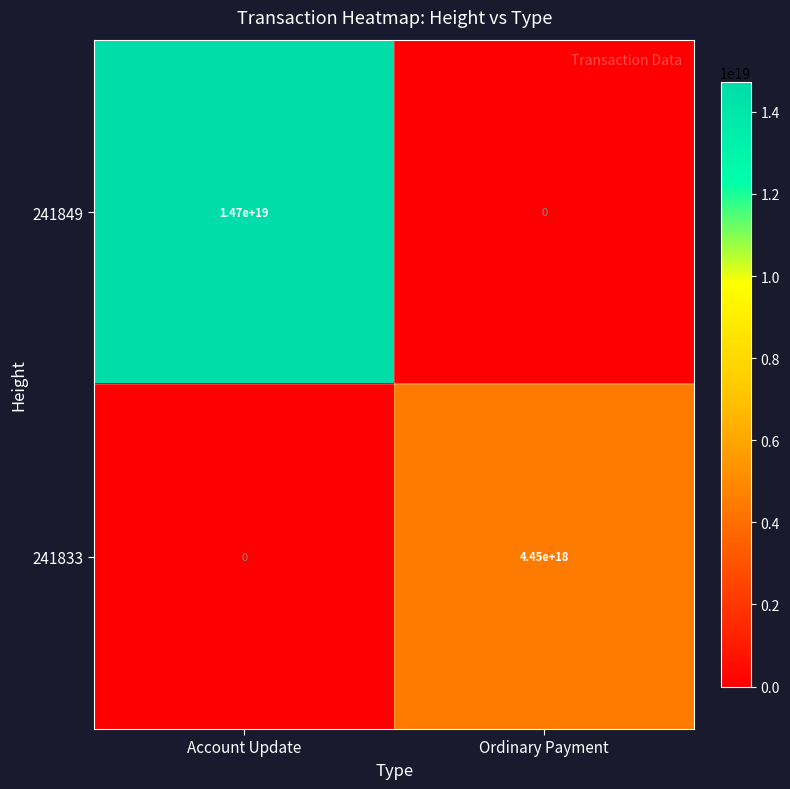

Where is 241849 nearest to the value 7350000000000000000?

Account Update